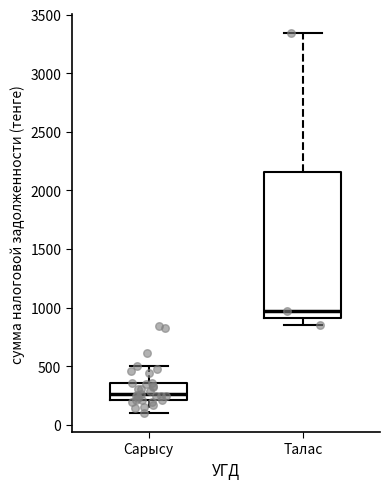

Reading left to right, transcribe this box plot: for each box, give where its median line is, the range the box spans, and where its two whiskers end, as read against the y-axis. The values are not printed on the chart, so give them approximately, as read against the axis.

Сарысу: median 250, box 200 to 350, whiskers 100 to 500
Талас: median 950, box 900 to 2150, whiskers 850 to 3350